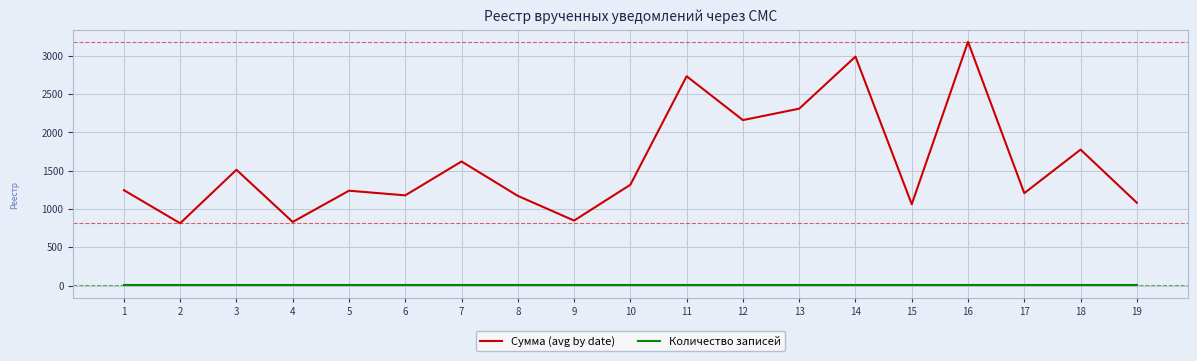

Where is Сумма (avg by date) nearest to the value 1997?

12